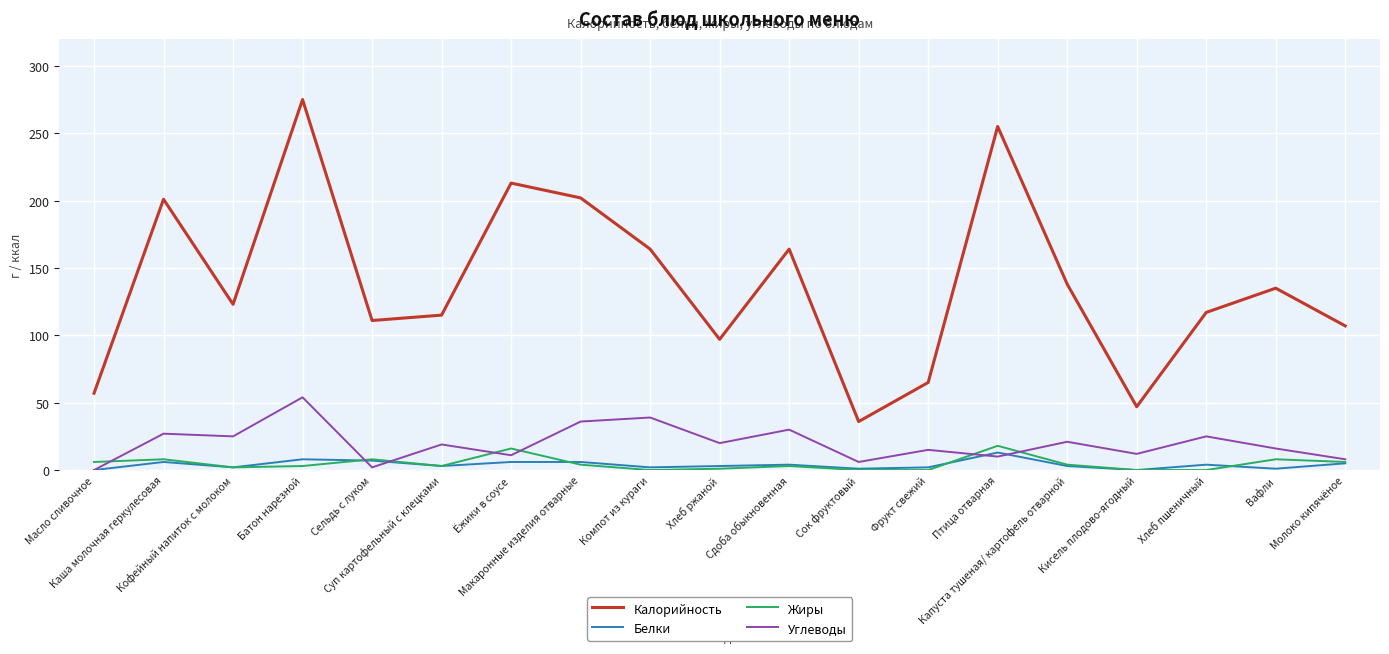

What is the greatest value displayed?

275